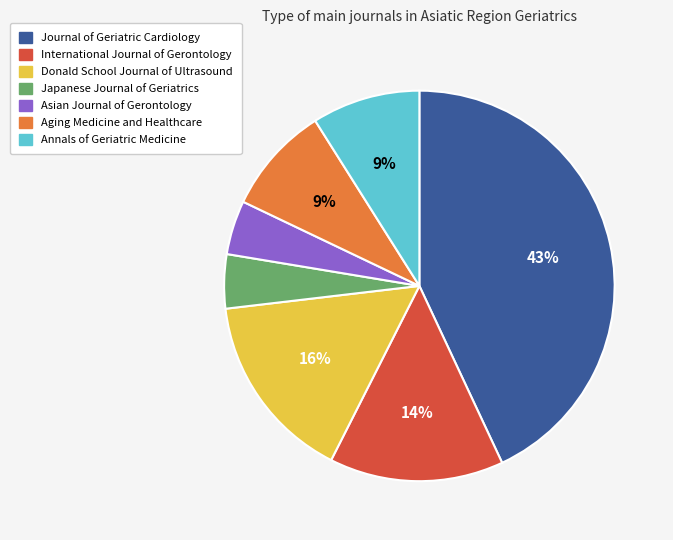

Is Journal of Geriatric Cardiology the majority of the pie?

No